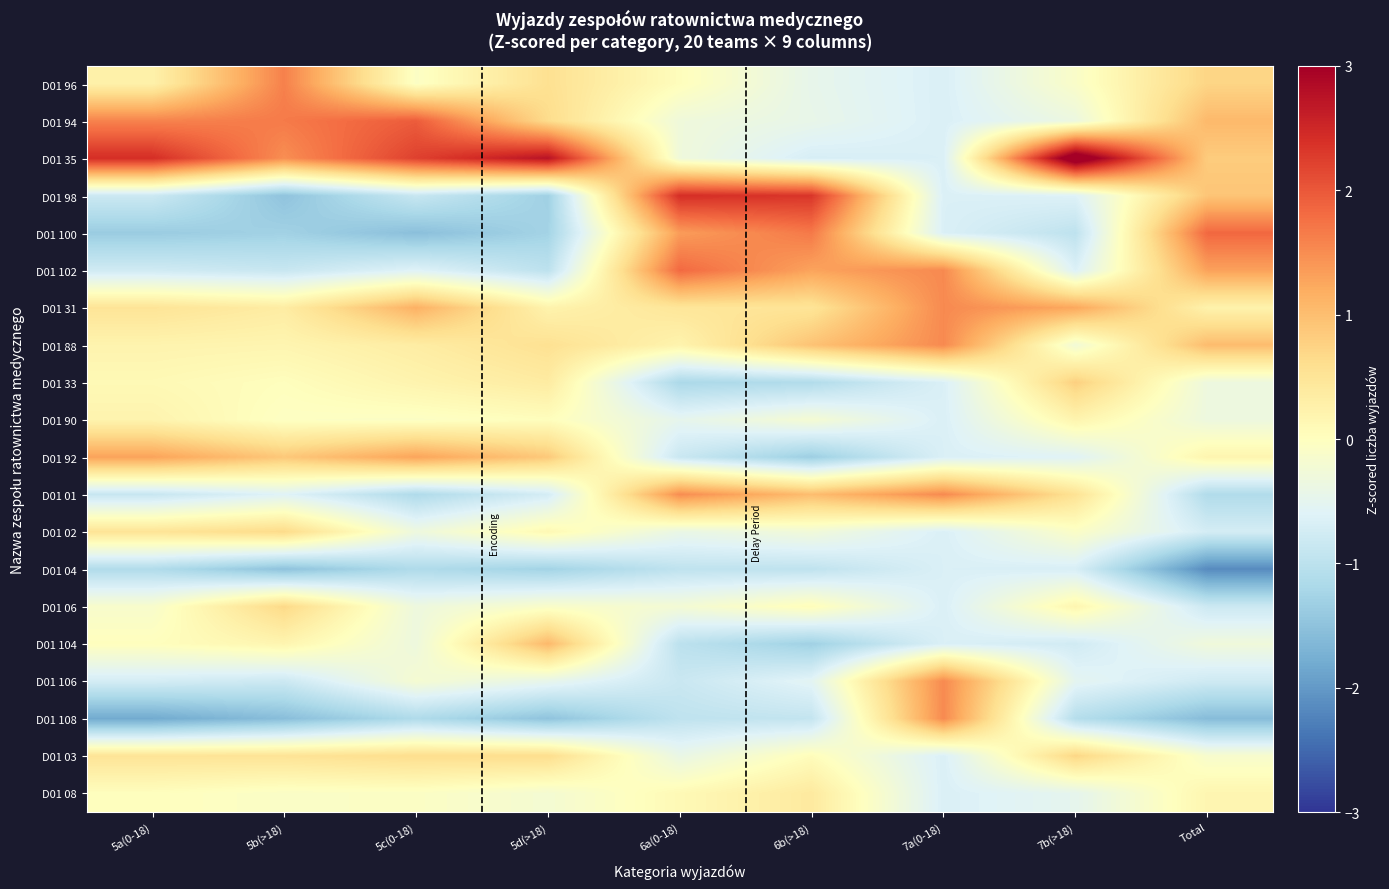

Which series changed the most between 6a(0-18) and 7a(0-18)?

D01 98